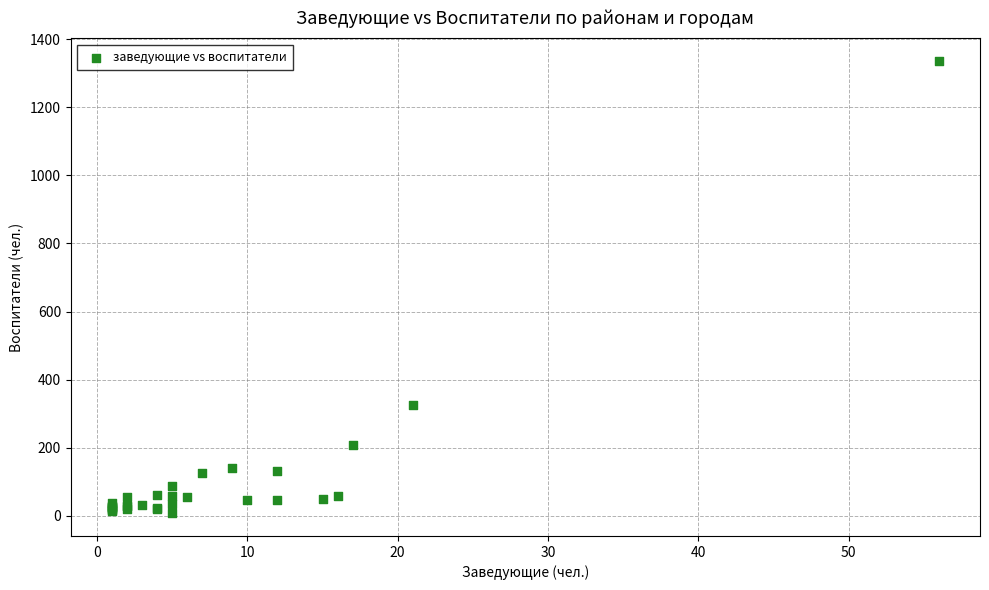

What Y value in the scatter plot is closest to 671?

324